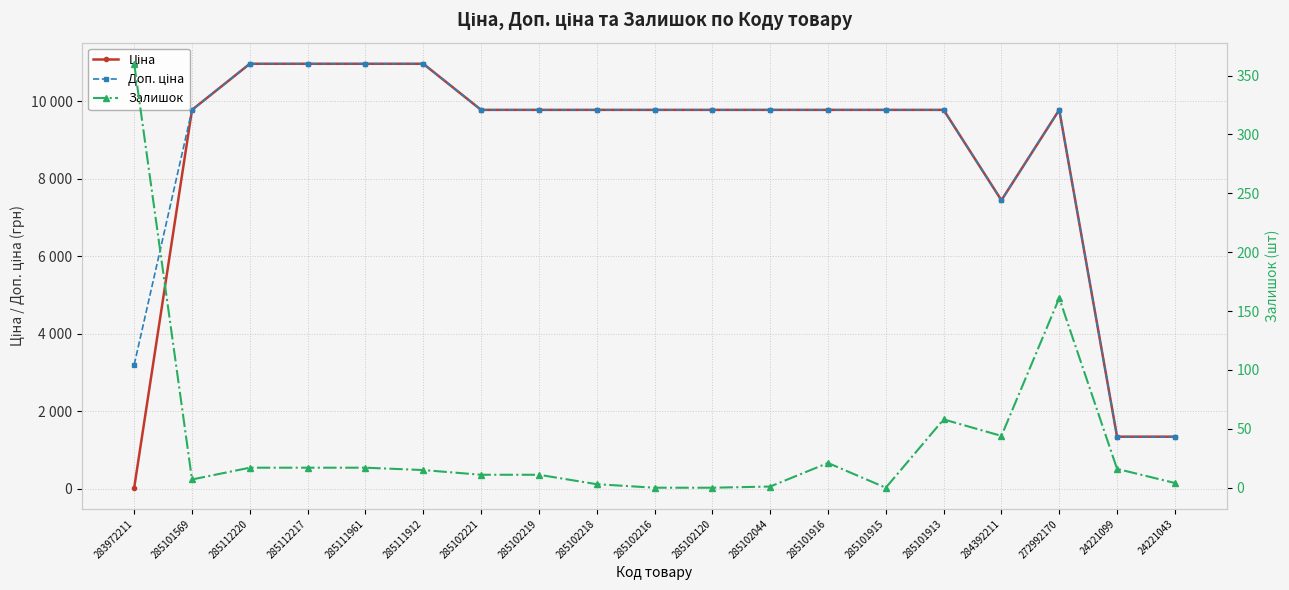

True or false: Доп. ціна has more than 1 interior local peaks.

False